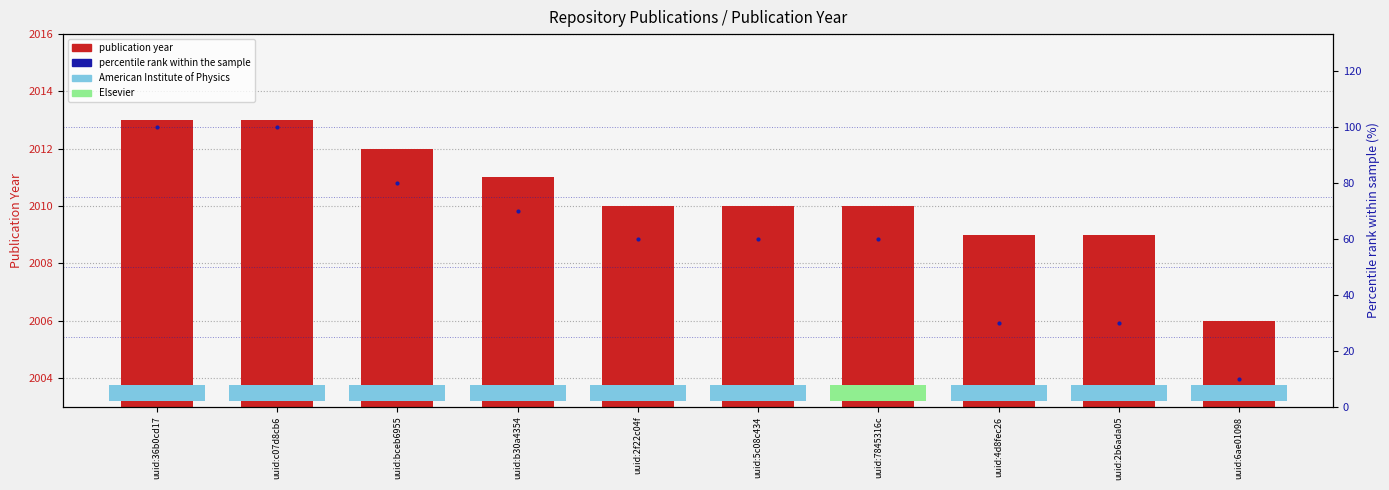

Does the chart contain stacked bars?

No